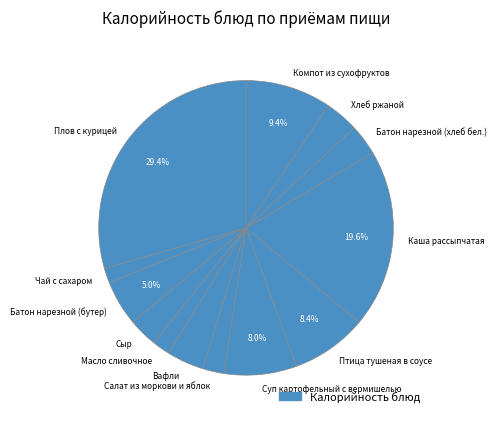

The Суп картофельный с вермишелью slice represents 1% of the pie. True or false?

False